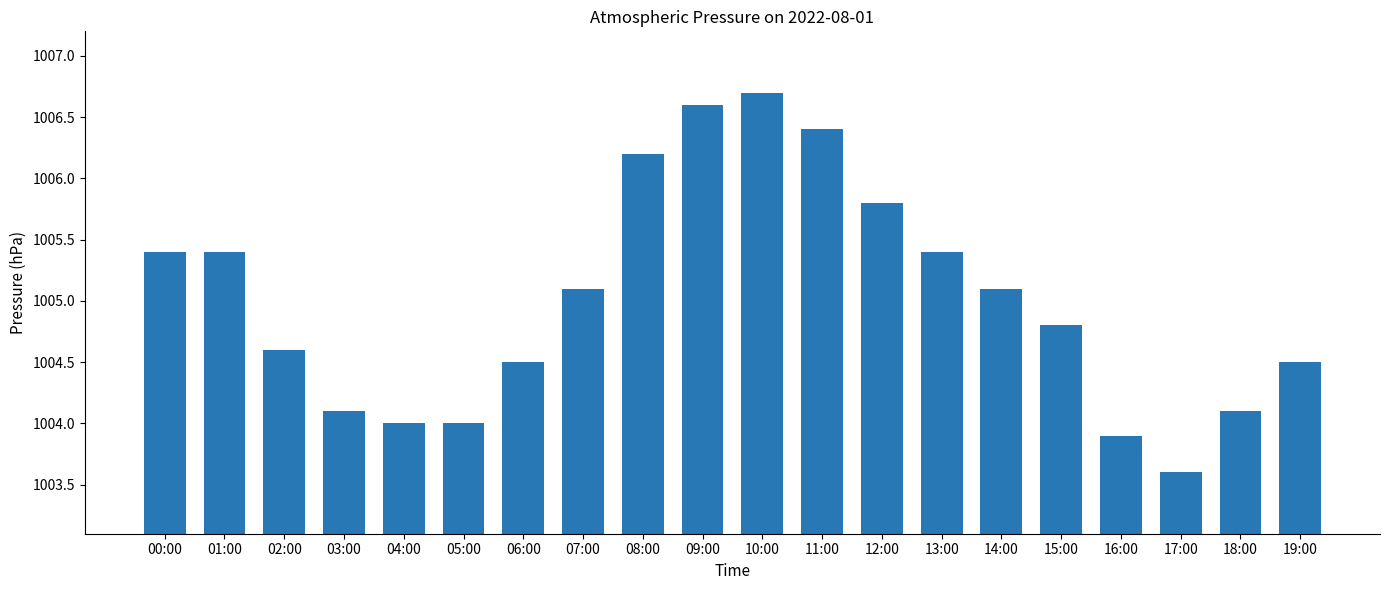

What is the value of the 2nd bar from the left?

1005.4